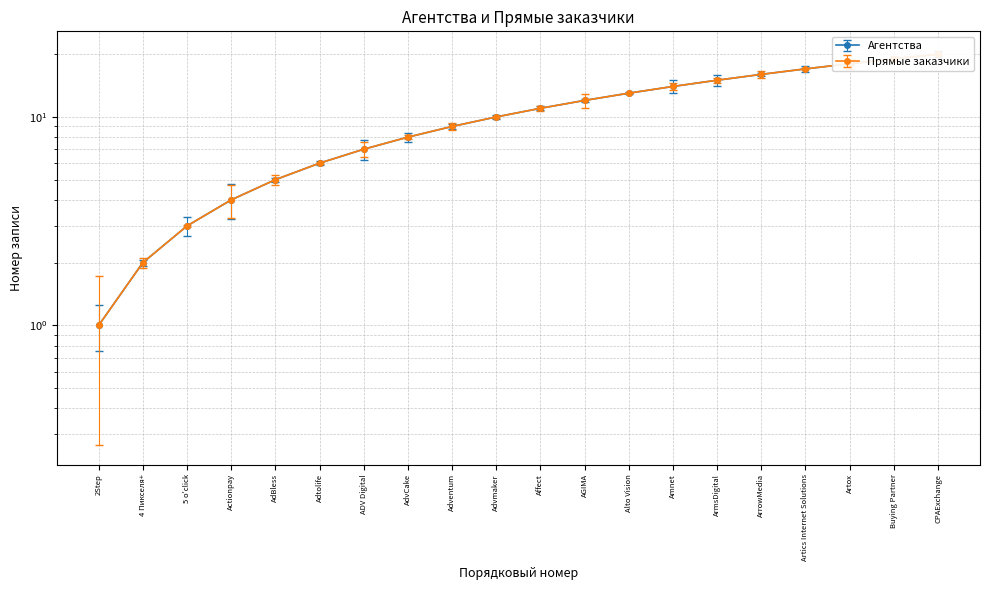

What position from the right is Advmaker?

11